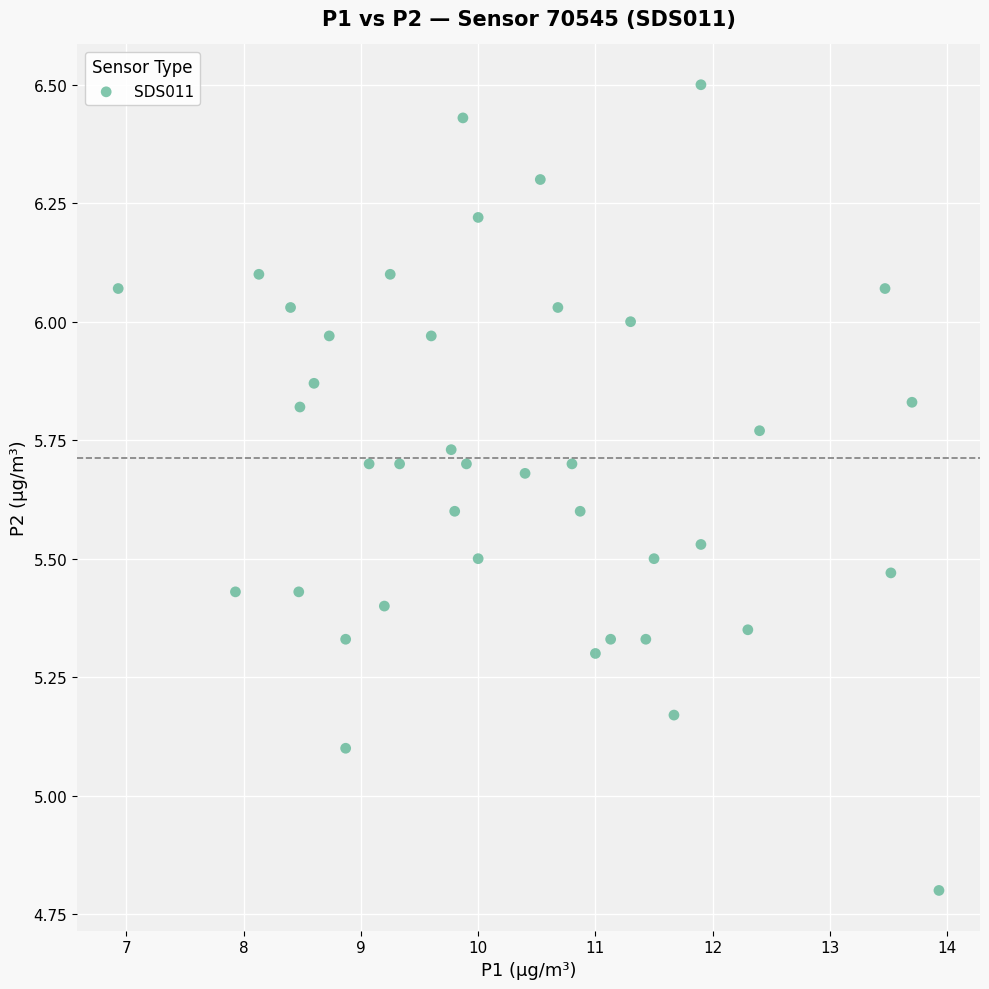

What is the range of X values (max minus min)?

7.0